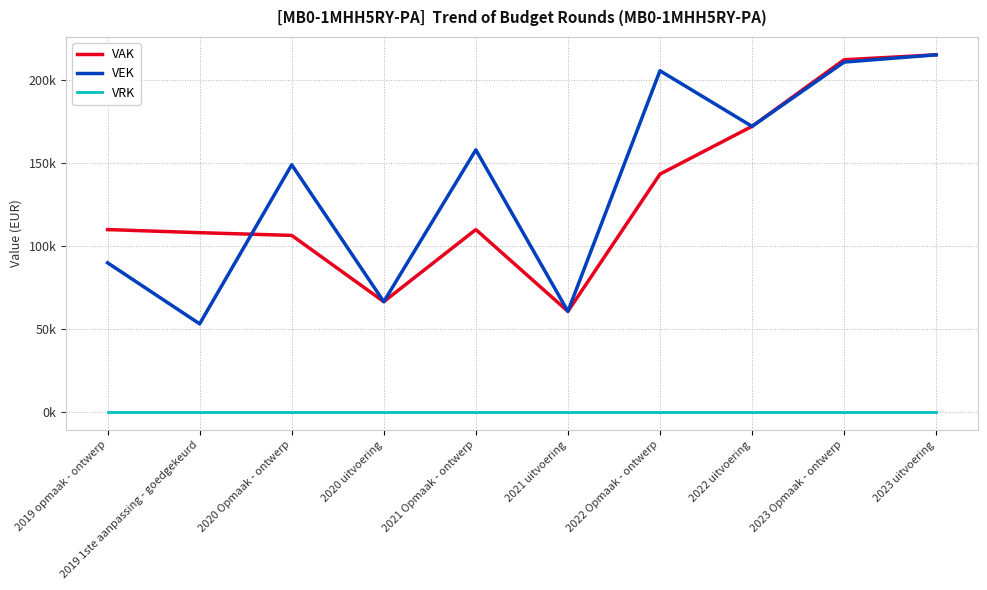

Is this an area chart (filled region under the line)?

No